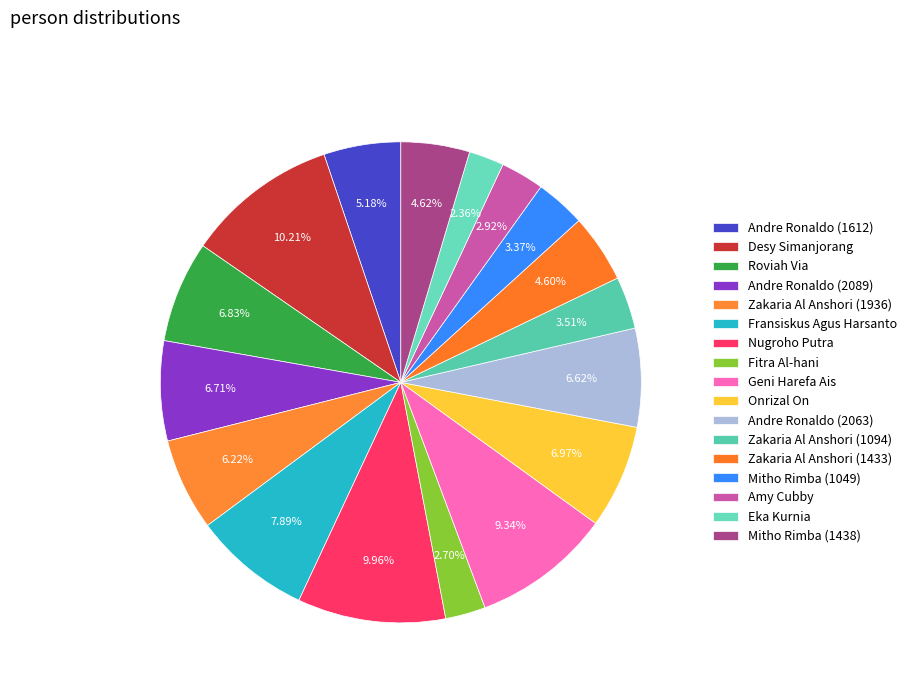

How many slices are in this pie chart?

17